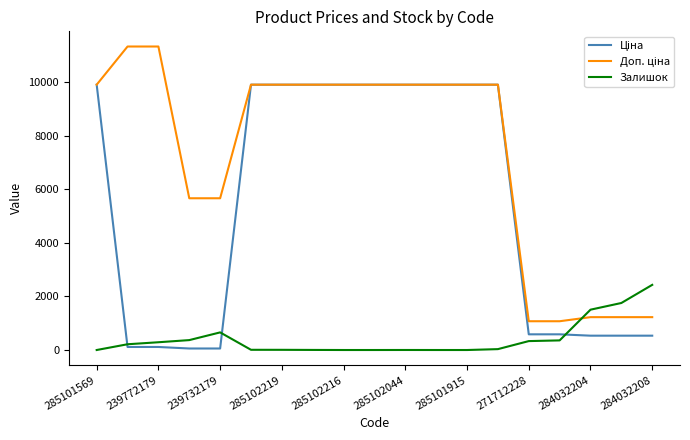

What is the maximum value for Залишок?

2433.0